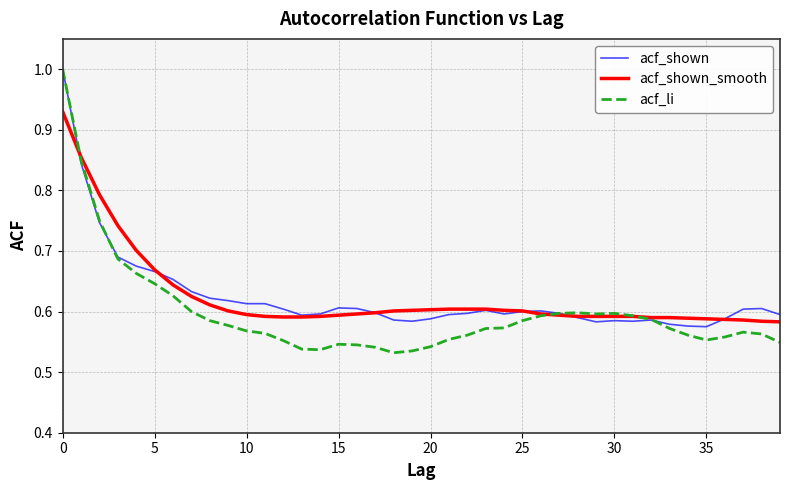

How many lines are shown in the chart?

3